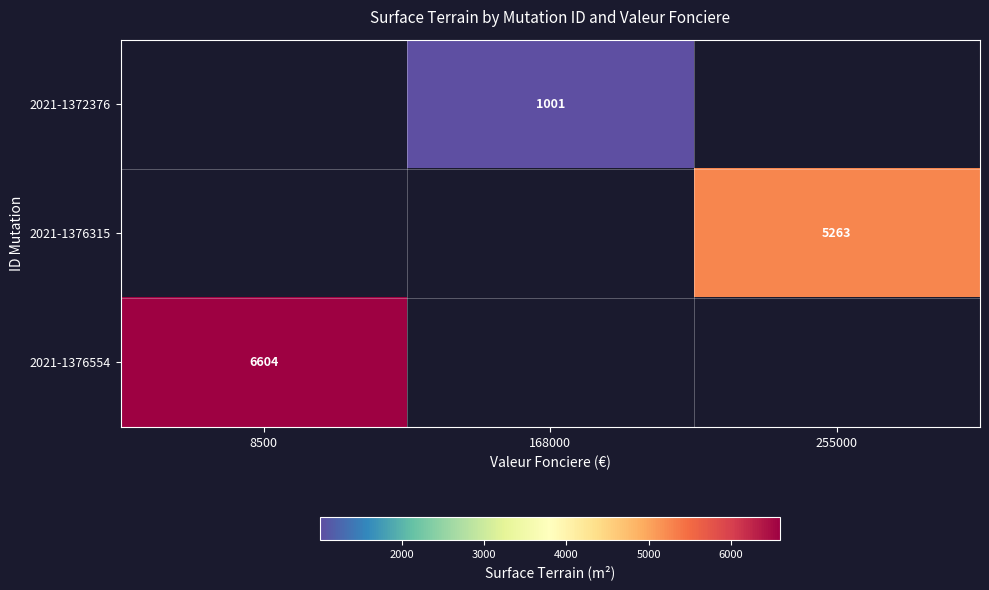

The value of 2021-1376554 at 8500 is 1782. True or false?

False